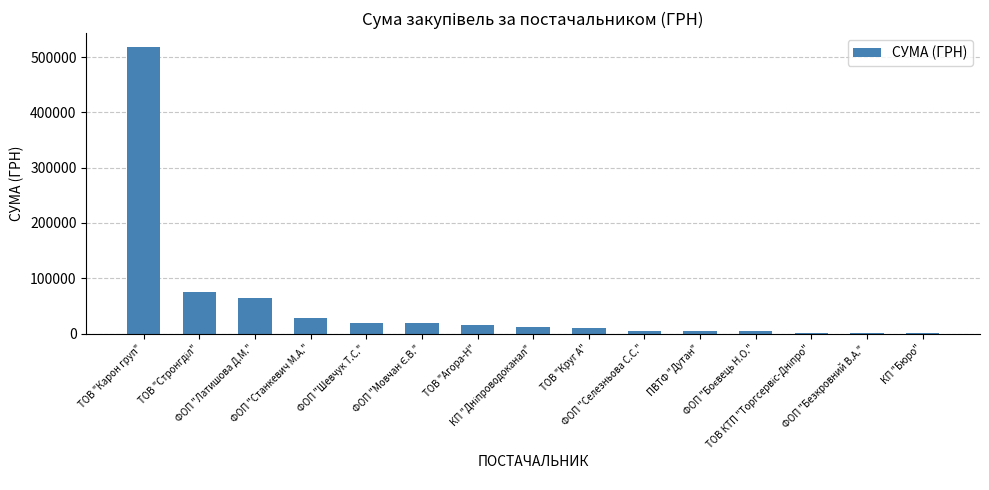

What is the sum of all values?

776476.5